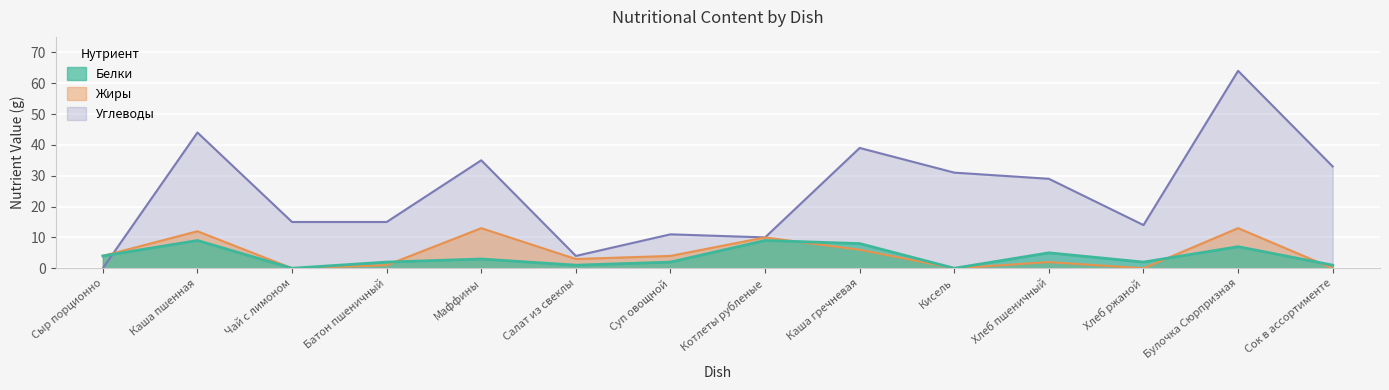

Count the Белки values in the range 1 to 7.

9